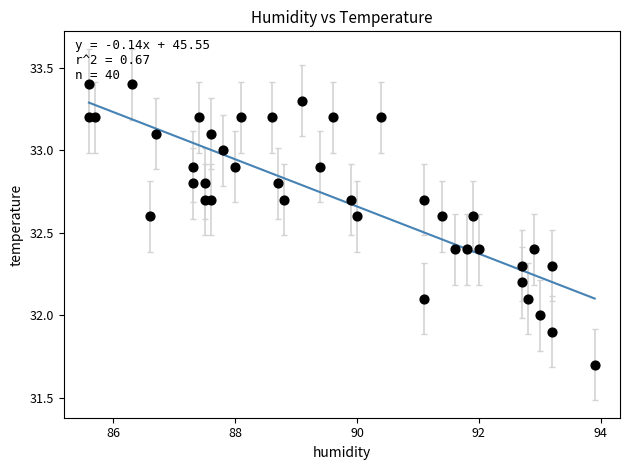

What is the range of X values (max minus min)?

8.3